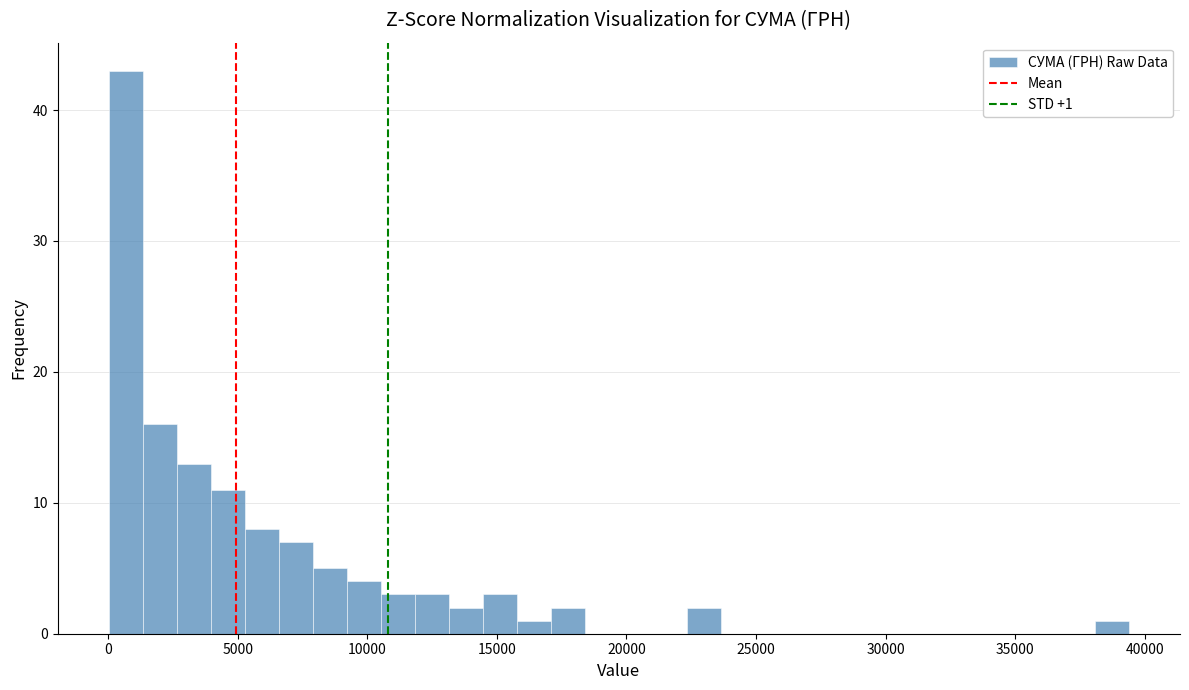

Read against the x-axis, roughly where is the centre of the tallest bar?

500